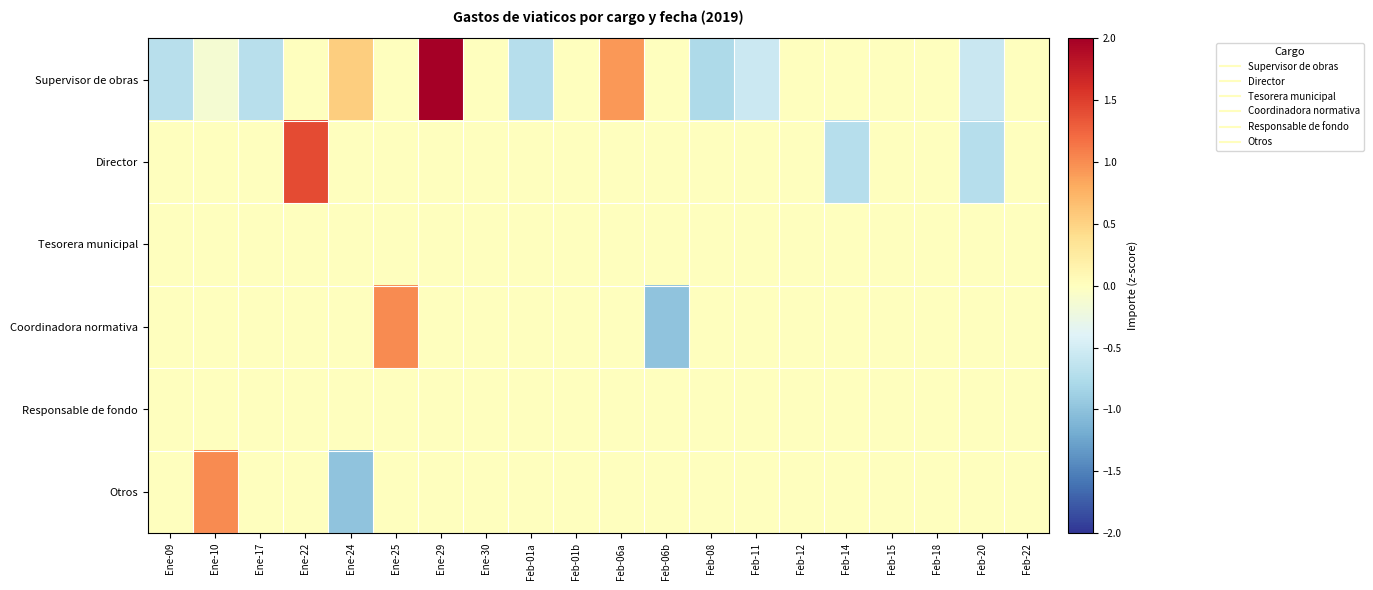

At which category is the sum across all series the highest?

Ene-29